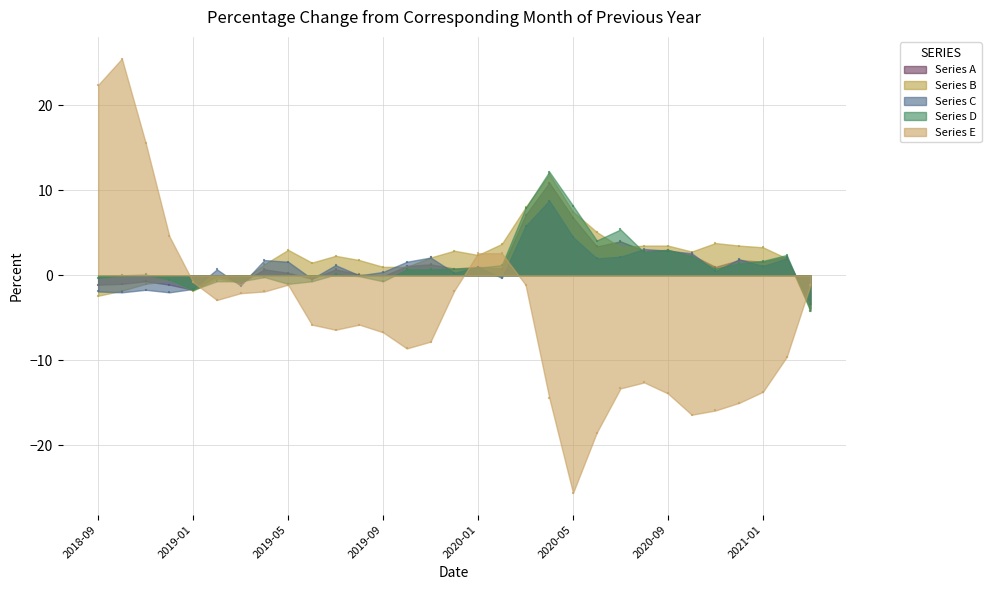

At which category is the sum across all series the highest?

2020-04